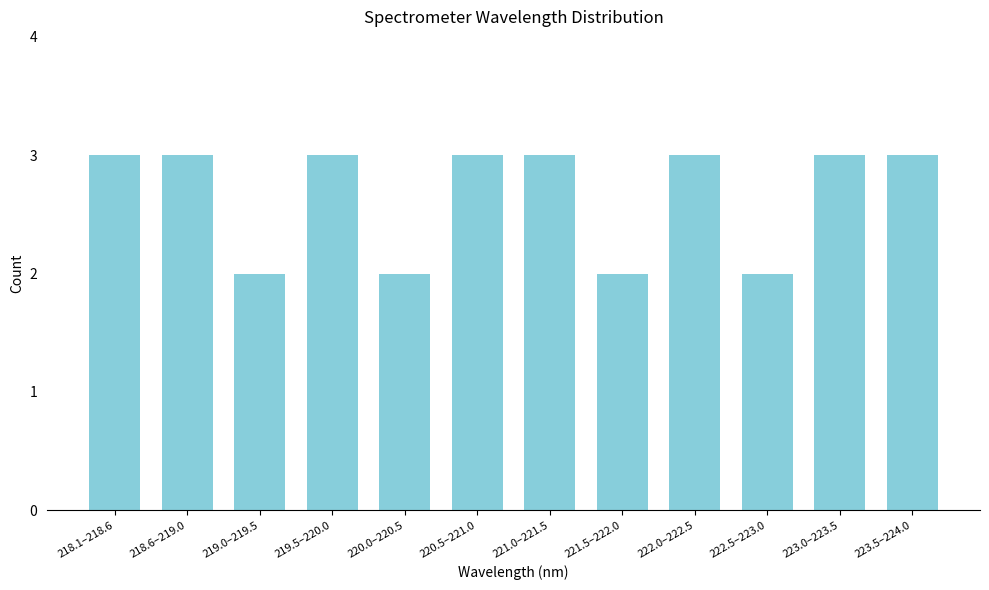

Reading right to left, what are all the values shown in this chart?

3	3	2	3	2	3	3	2	3	2	3	3